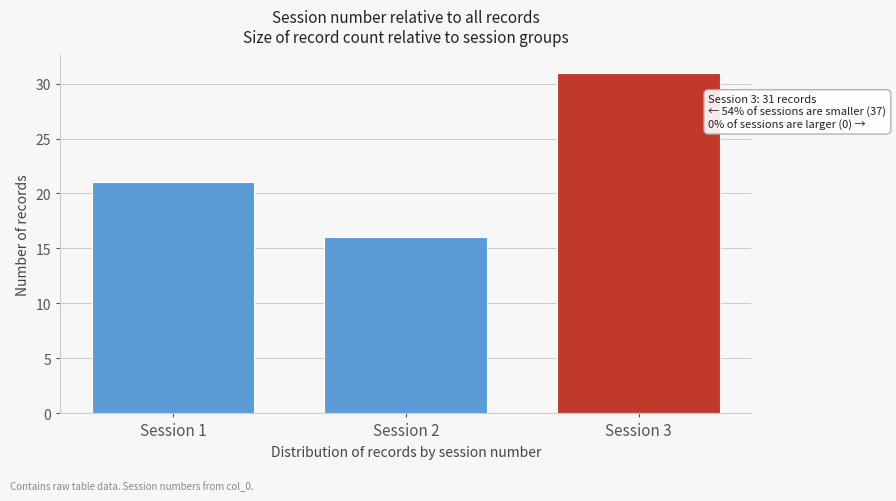

Reading left to right, transcribe all the data shown in this chart.

21	16	31